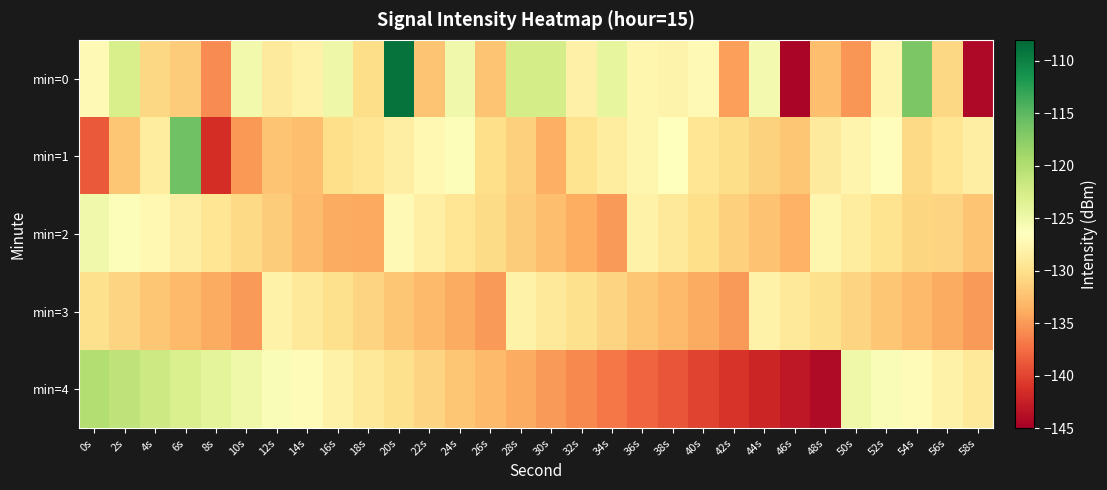

What is the greatest value displayed?

-108.9